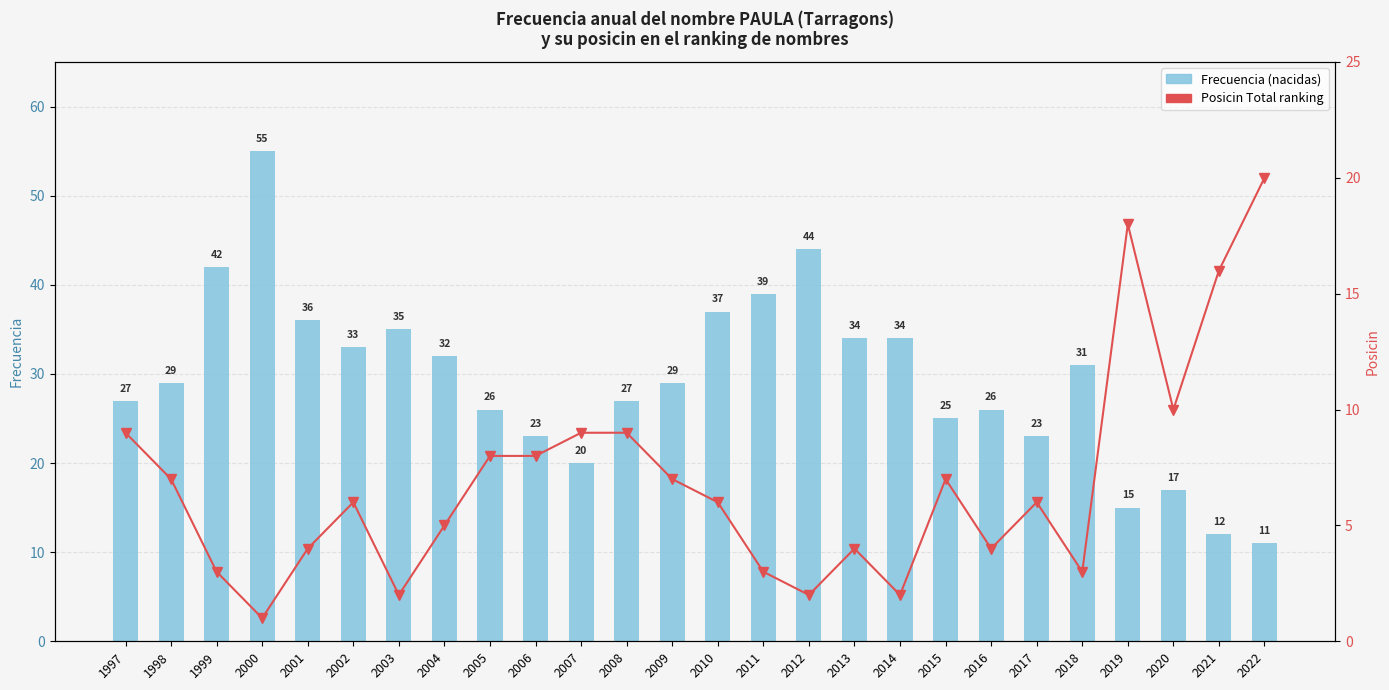

Count the number of data series in this chart.

2